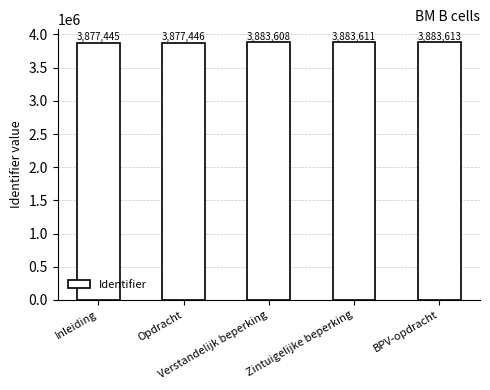

Does the chart contain any negative values?

No